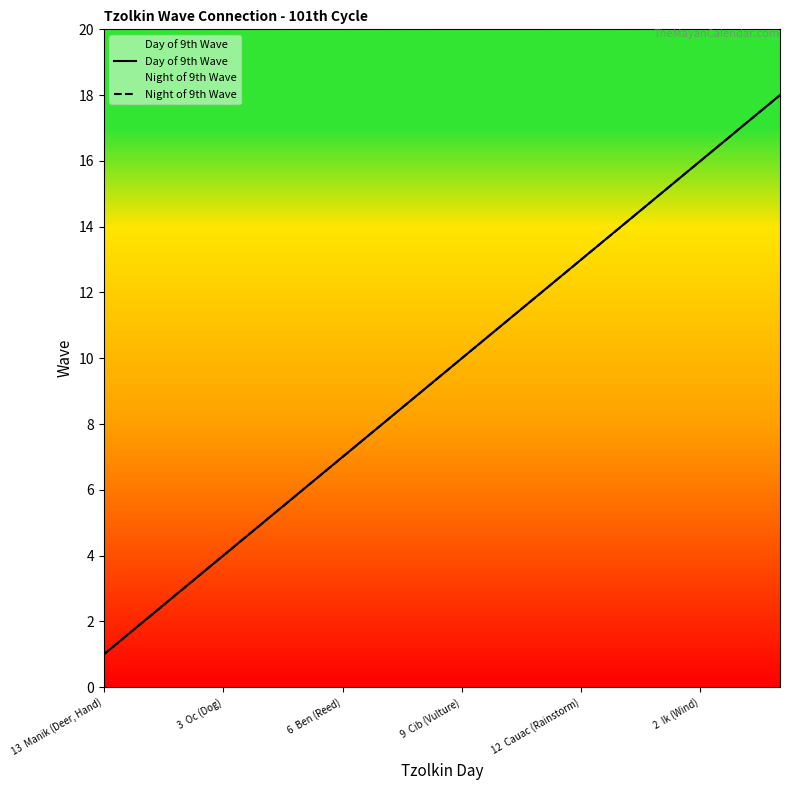

Which series has the largest range (max minus min)?

Day of 9th Wave